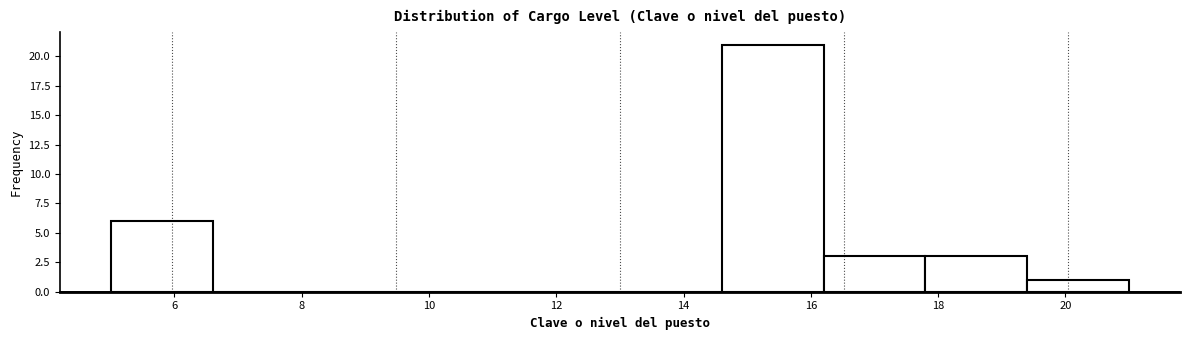

Reading left to right, transcribe this chart: for each bar, give the range it covers on the x-axis and its height. The values are not printed on the chart, so give them approximately, as read against the axis.

5.0 to 6.6: 6
6.6 to 8.2: 0
8.2 to 9.8: 0
9.8 to 11.4: 0
11.4 to 13.0: 0
13.0 to 14.6: 0
14.6 to 16.2: 21
16.2 to 17.8: 3
17.8 to 19.4: 3
19.4 to 21.0: 1